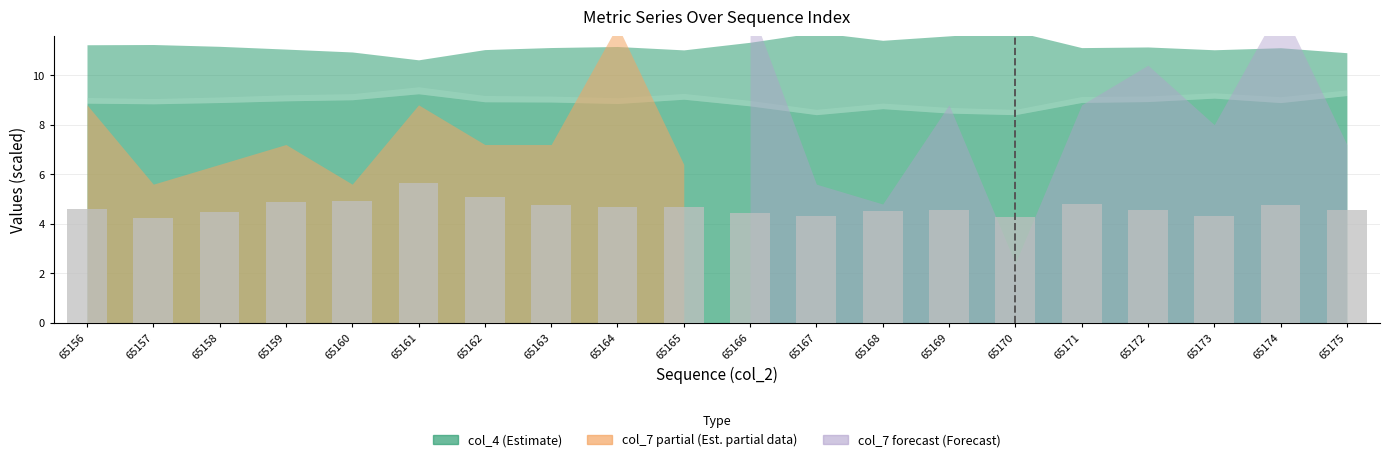

Which category has the highest value across all series?

65161